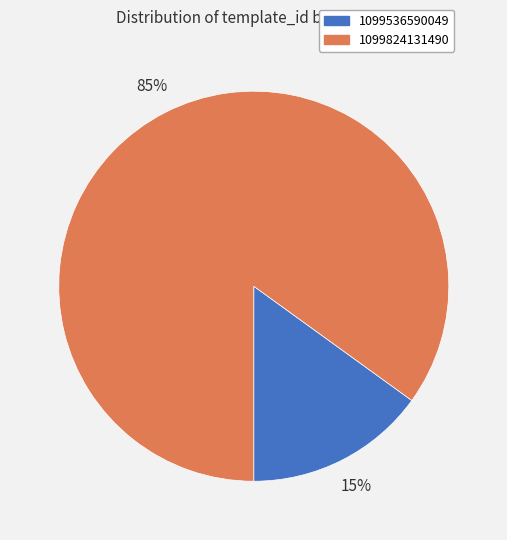

What percentage is the 1099824131490 slice, to the nearest percent?

85%